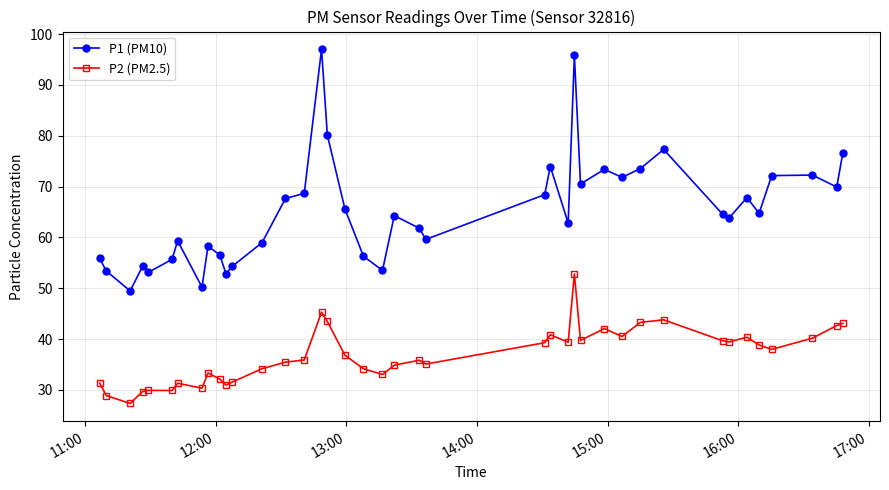

True or false: P2 (PM2.5) and P1 (PM10) cross at least once.

False